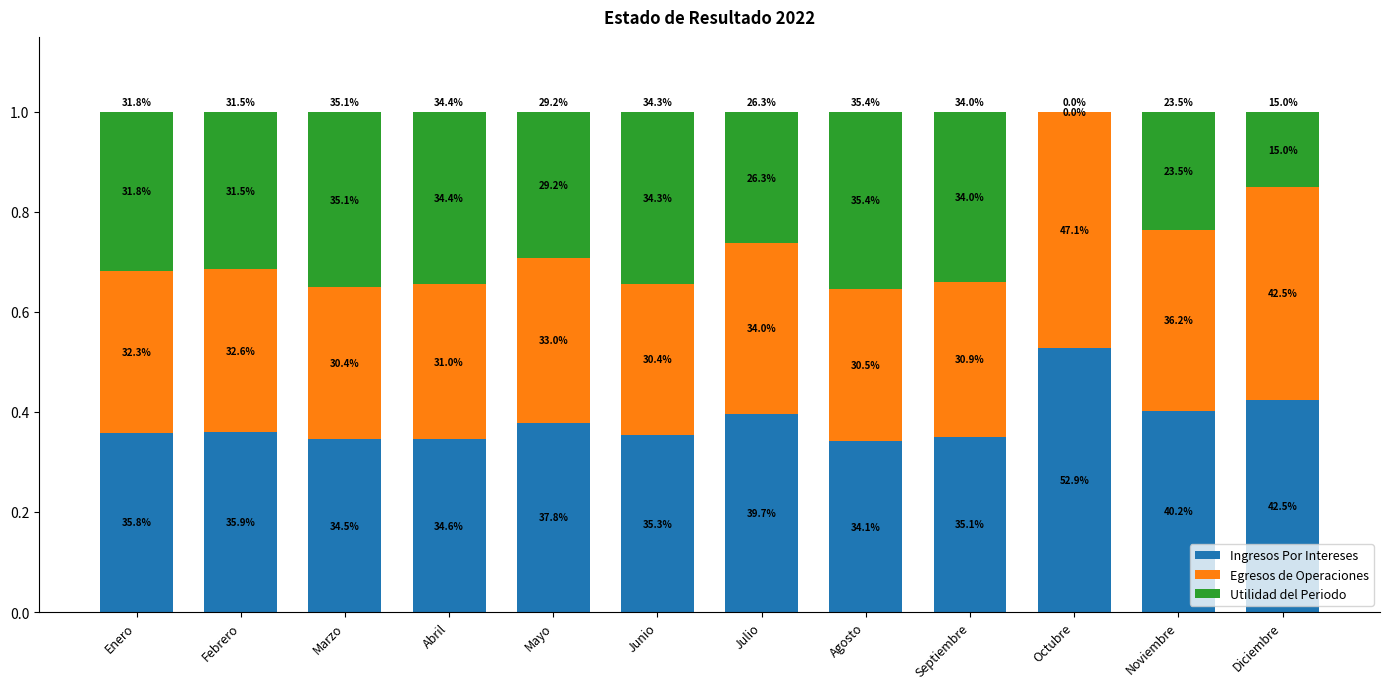

What are all the series names shown in the legend?

Ingresos Por Intereses, Egresos de Operaciones, Utilidad del Periodo